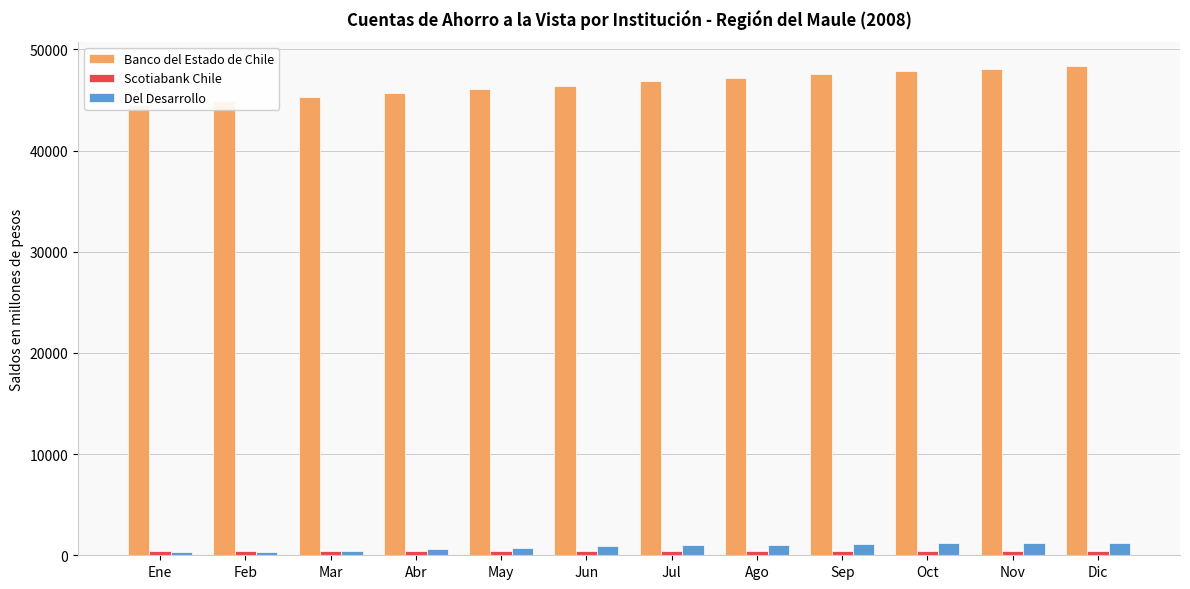

What is the label of the 1st bar from the left?

Ene